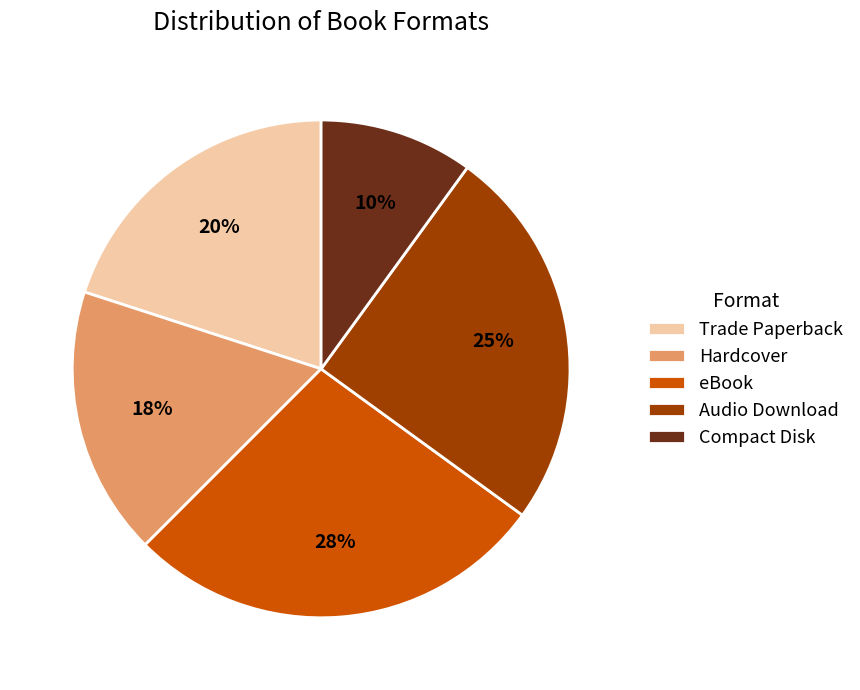

What is the smallest slice in the pie chart?

Compact Disk